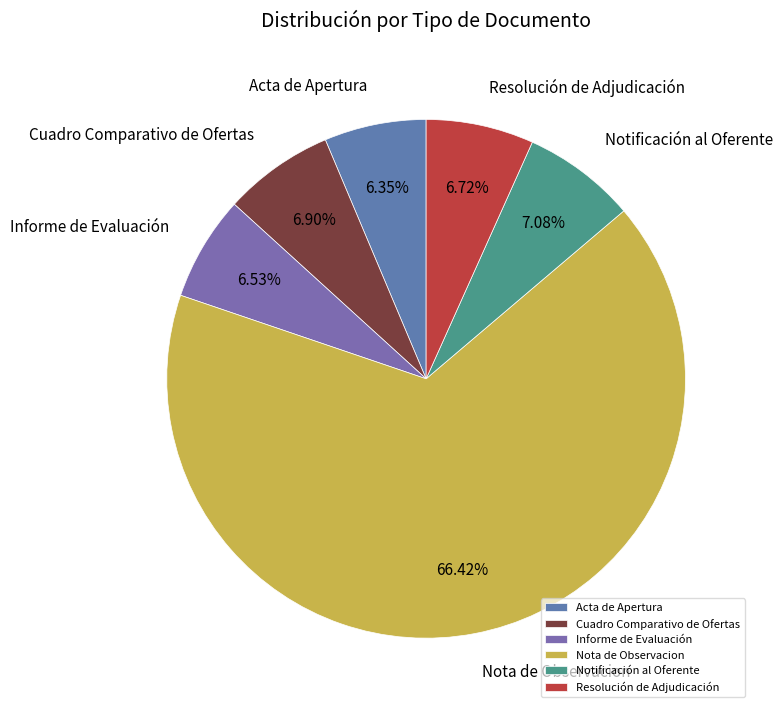

Which slice is the largest?

Nota de Observacion